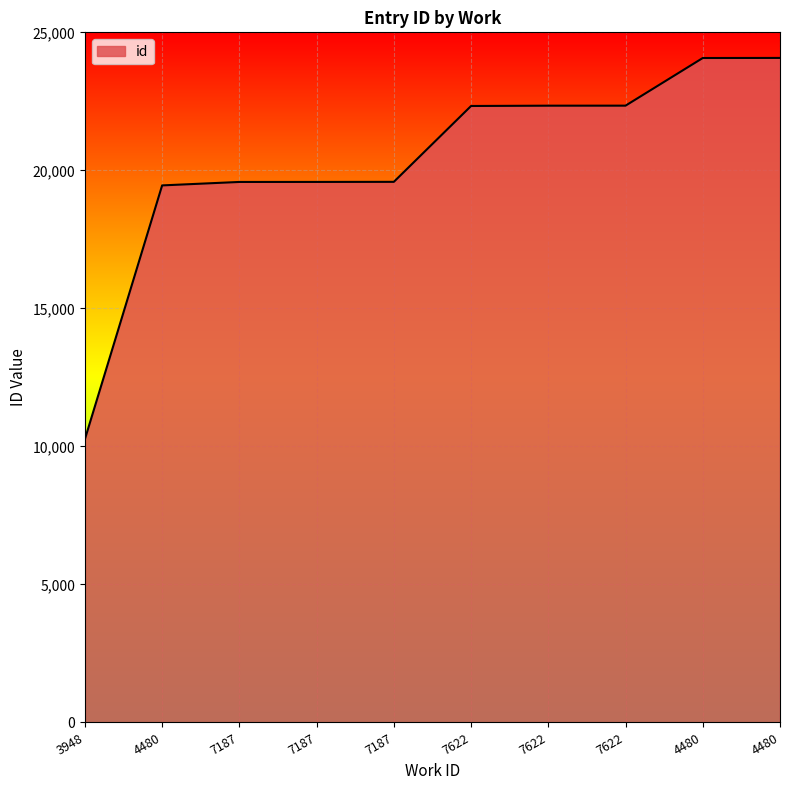

Does the chart have visible grid lines?

Yes